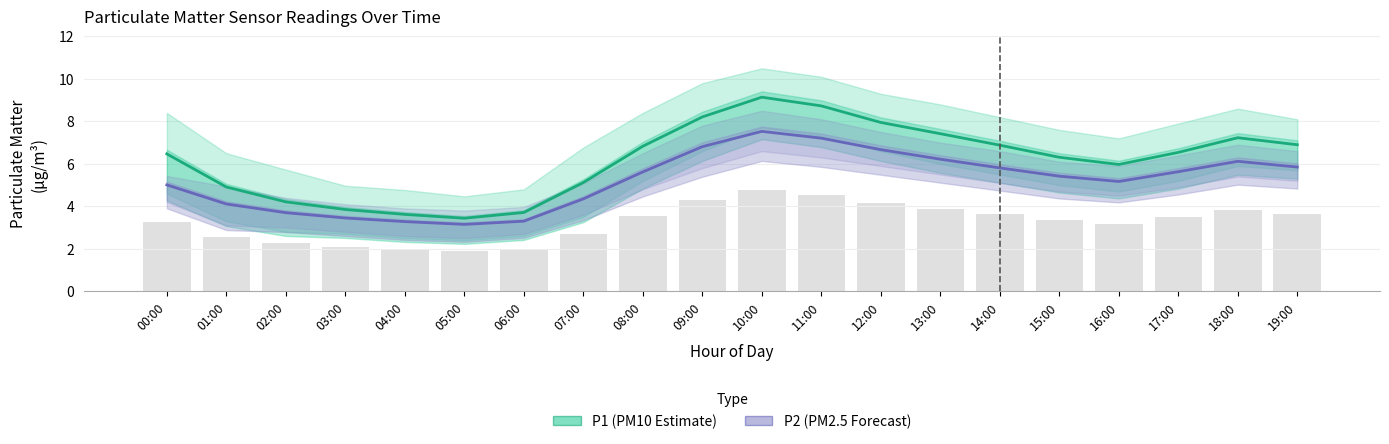

Reading left to right, extract all data points from this chart.

P1 (PM10): 6.5	4.9	4.2	3.9	3.6	3.4	3.7	5.1	6.8	8.2	9.1	8.7	8.0	7.4	6.9	6.3	6.0	6.5	7.2	6.9
P2 (PM2.5): 5.0	4.1	3.7	3.5	3.3	3.1	3.3	4.3	5.6	6.8	7.5	7.2	6.7	6.2	5.8	5.4	5.2	5.6	6.1	5.8